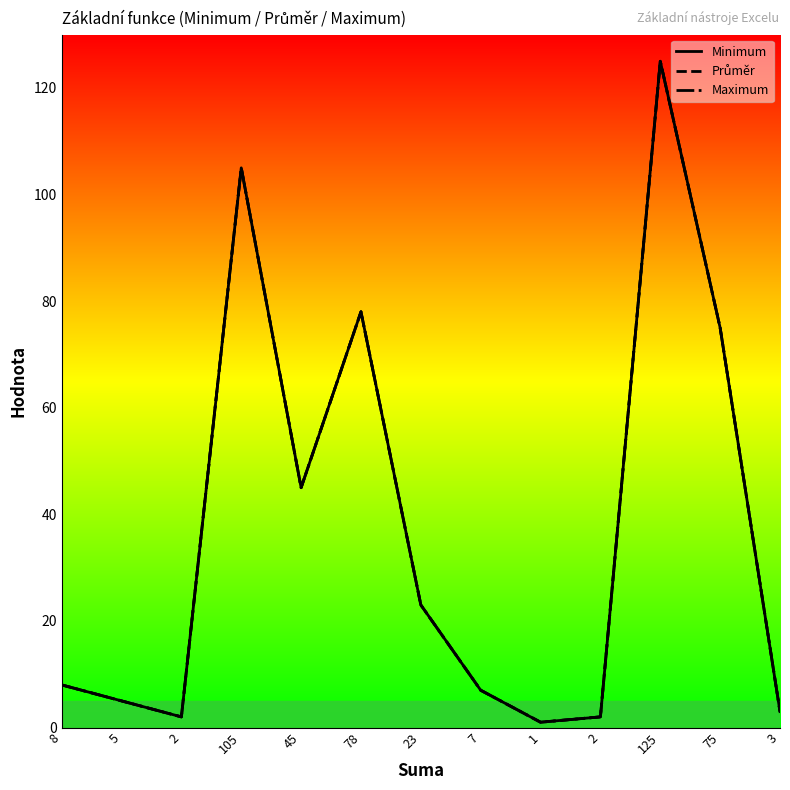

Which series has the largest total across all categories?

Minimum